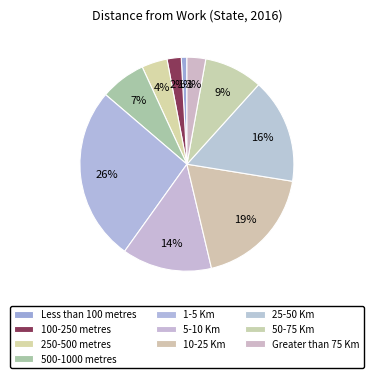

How much of the chart is everything except Less than 100 metres?

99.2%